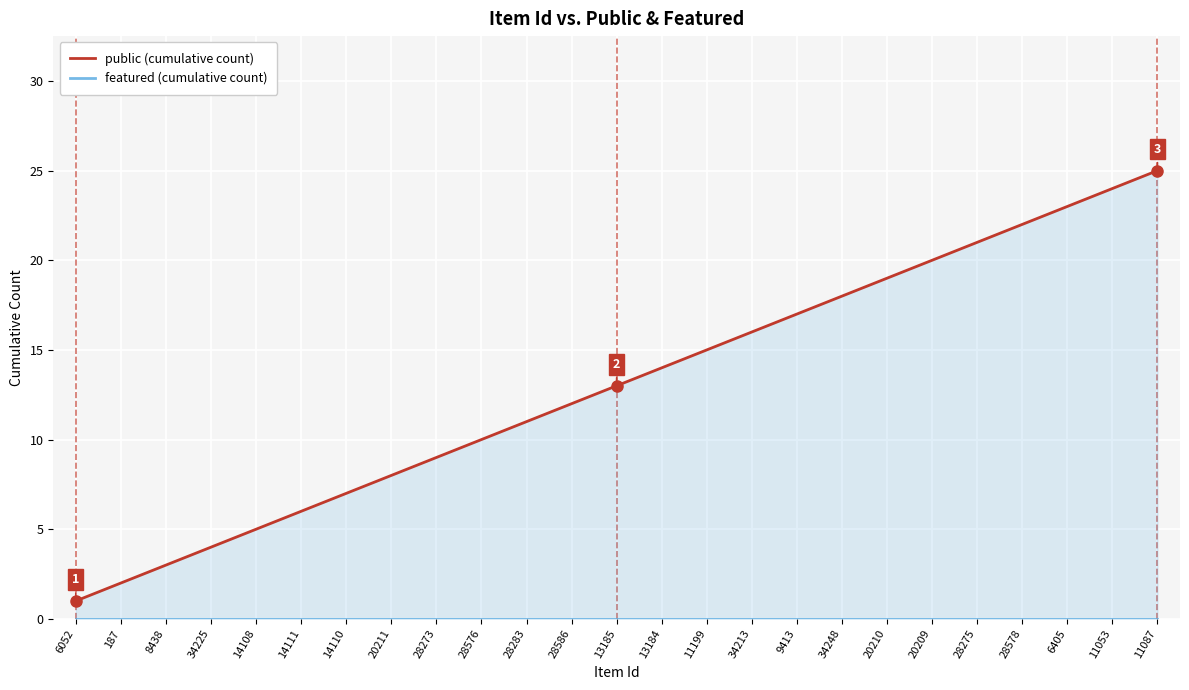

Reading left to right, transcribe all the data shown in this chart.

public (cumulative count): 1	2	3	4	5	6	7	8	9	10	11	12	13	14	15	16	17	18	19	20	21	22	23	24	25
featured (cumulative count): 0	0	0	0	0	0	0	0	0	0	0	0	0	0	0	0	0	0	0	0	0	0	0	0	0